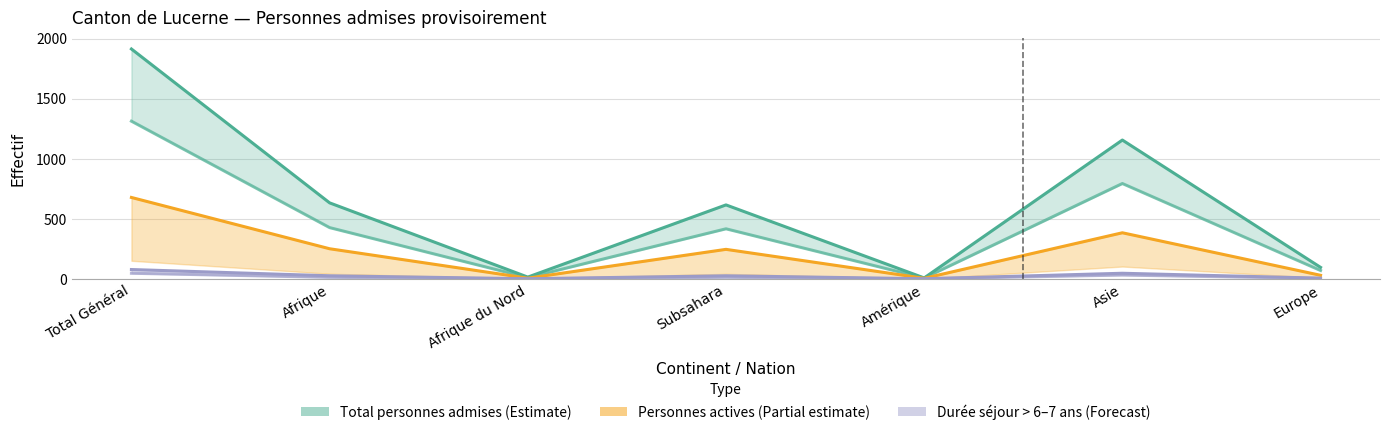

Which category has the lowest value in the Évolution absolue series?

Afrique du Nord